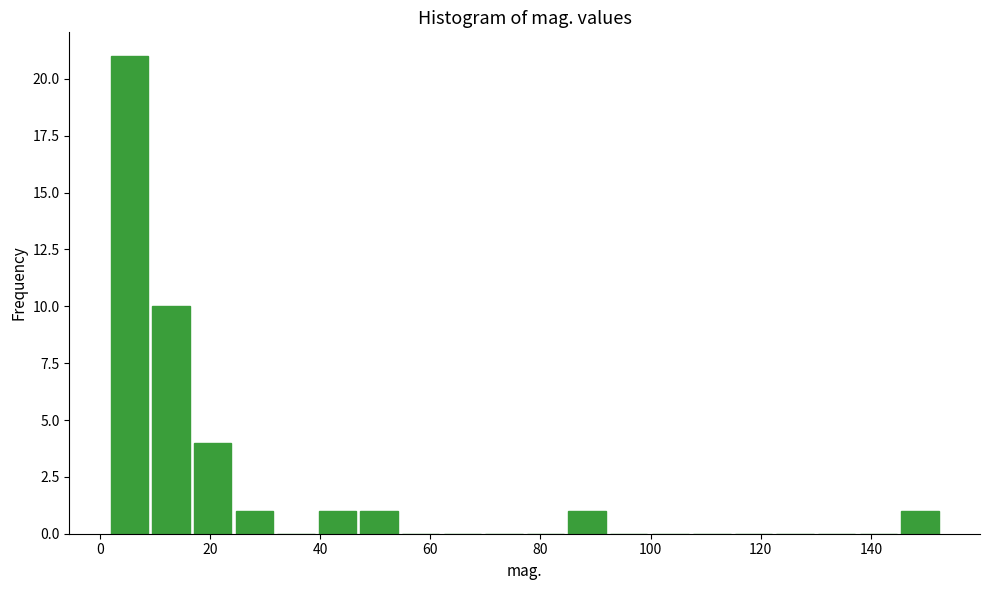

Read against the x-axis, roughly where is the centre of the tallest bar?

6